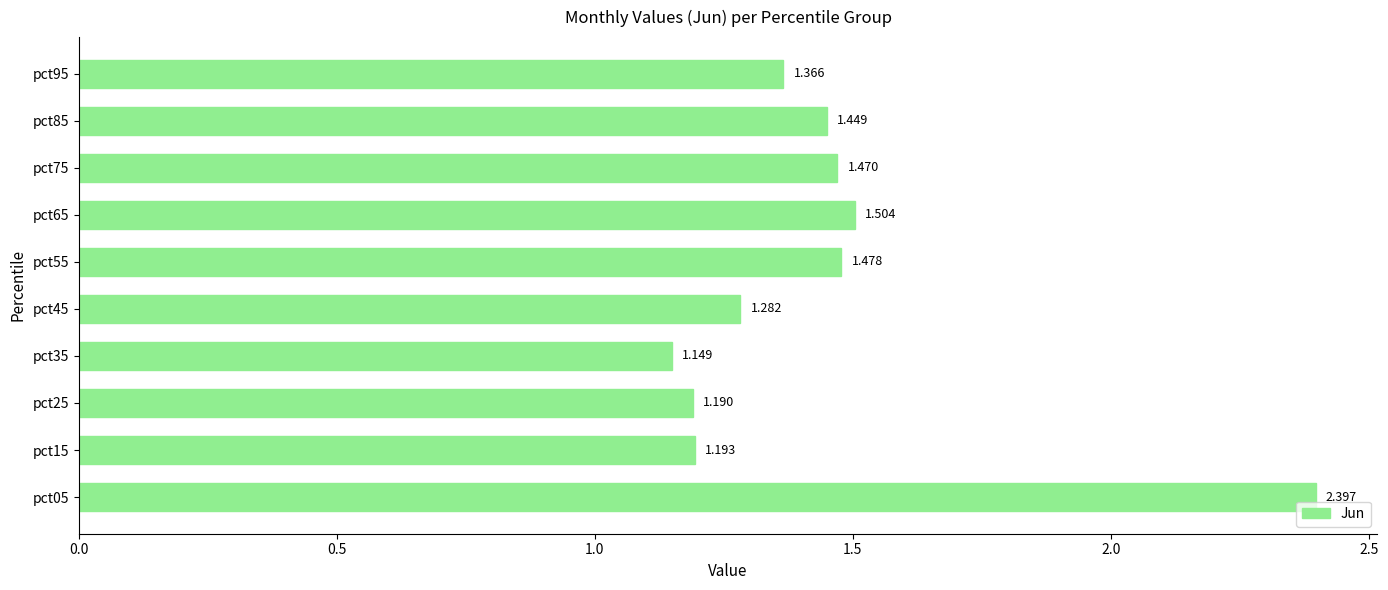

What is the difference between the maximum and second lowest values?

1.2